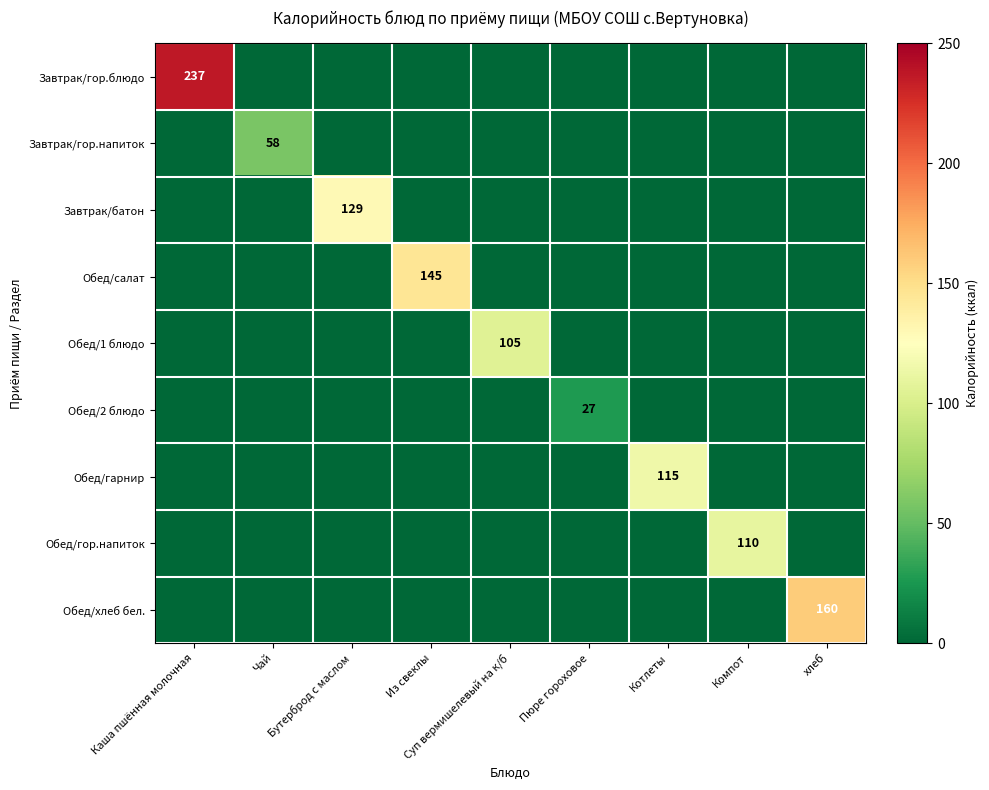

Which label corresponds to the largest value in the chart?

Каша пшённая молочная